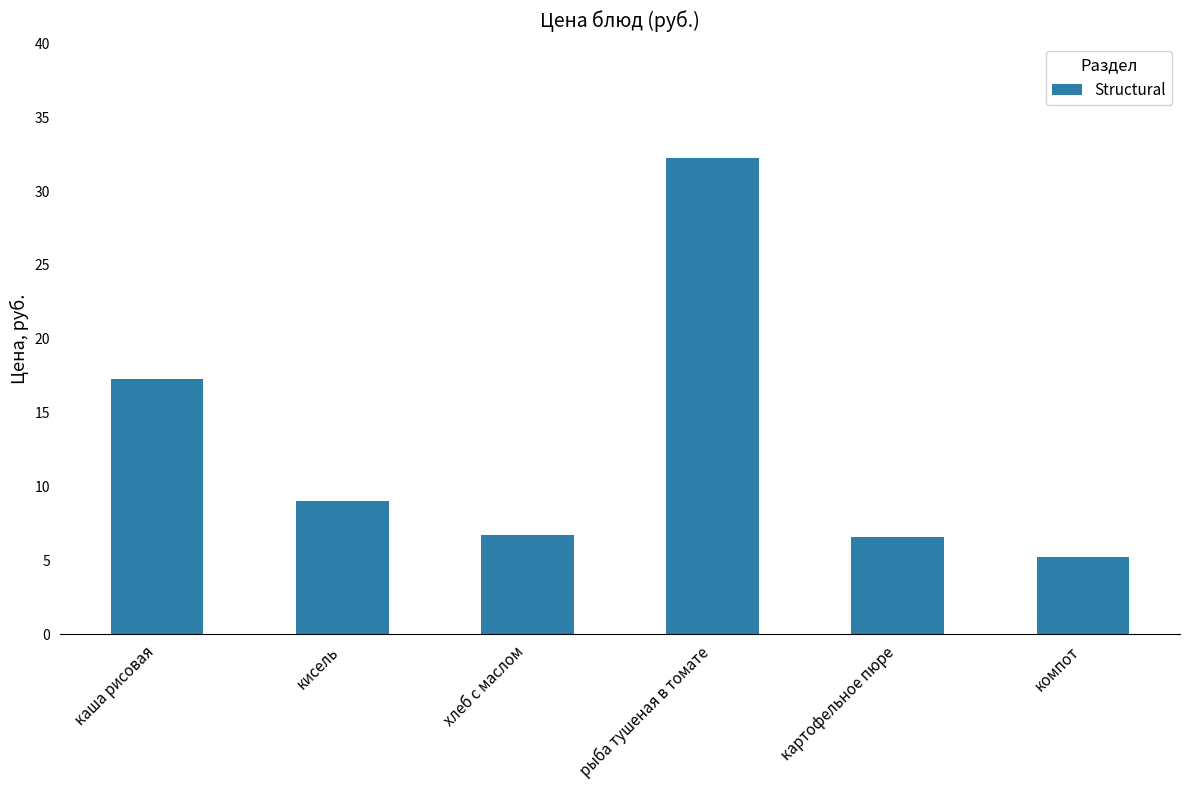

What is the difference between the values at картофельное пюре and компот?

1.3